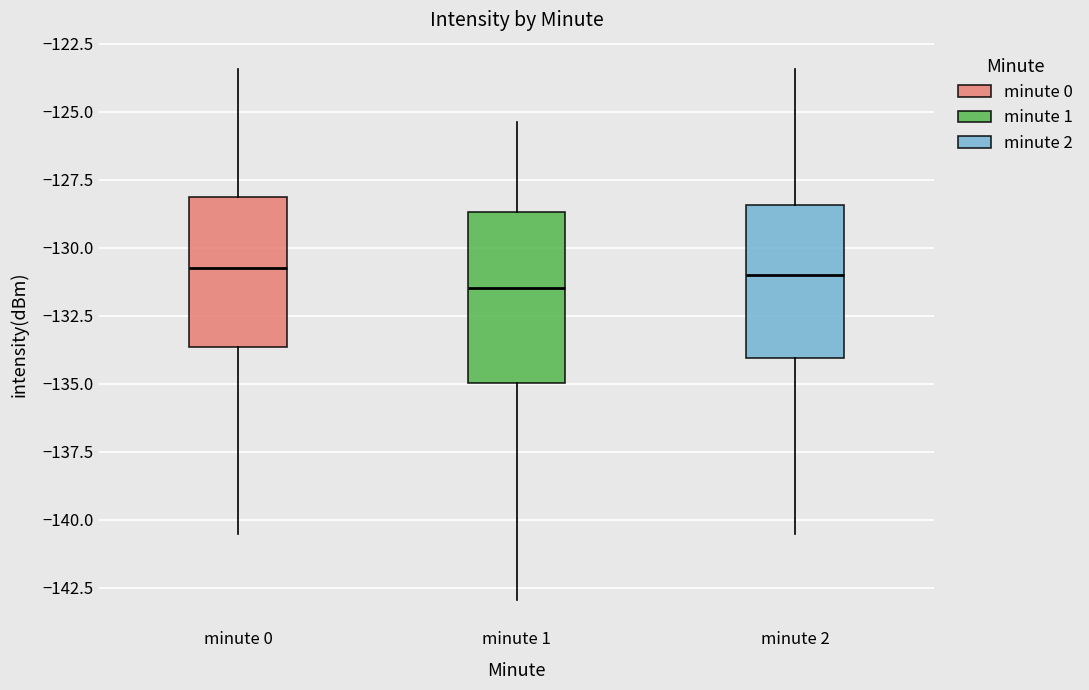

Reading left to right, read every box against the y-axis: the position of its median line, the range the box covers, and the ends of its whiskers. The values are not printed on the chart, so give them approximately, as read against the axis.

minute 0: median -130.5, box -133.5 to -128.0, whiskers -140.5 to -123.5
minute 1: median -131.5, box -135.0 to -128.5, whiskers -143.0 to -125.5
minute 2: median -131.0, box -134.0 to -128.5, whiskers -140.5 to -123.5